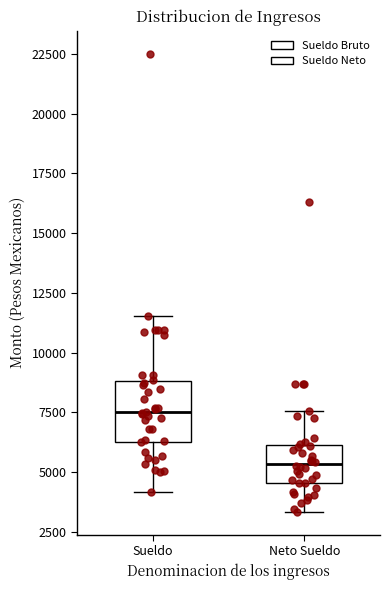

Reading left to right, read every box against the y-axis: the position of its median line, the range the box covers, and the ends of its whiskers. The values are not printed on the chart, so give them approximately, as read against the axis.

Sueldo: median 7500, box 6500 to 9000, whiskers 4000 to 11500
Neto Sueldo: median 5500, box 4500 to 6000, whiskers 3500 to 7500